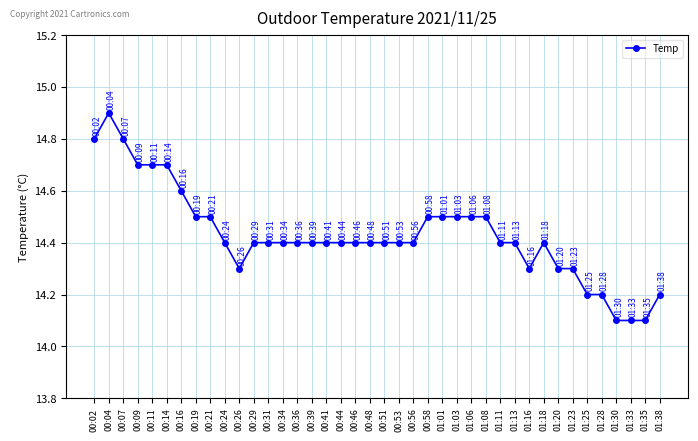

Reading left to right, transcribe all the data shown in this chart.

14.8	14.9	14.8	14.7	14.7	14.7	14.6	14.5	14.5	14.4	14.3	14.4	14.4	14.4	14.4	14.4	14.4	14.4	14.4	14.4	14.4	14.4	14.4	14.5	14.5	14.5	14.5	14.5	14.4	14.4	14.3	14.4	14.3	14.3	14.2	14.2	14.1	14.1	14.1	14.2